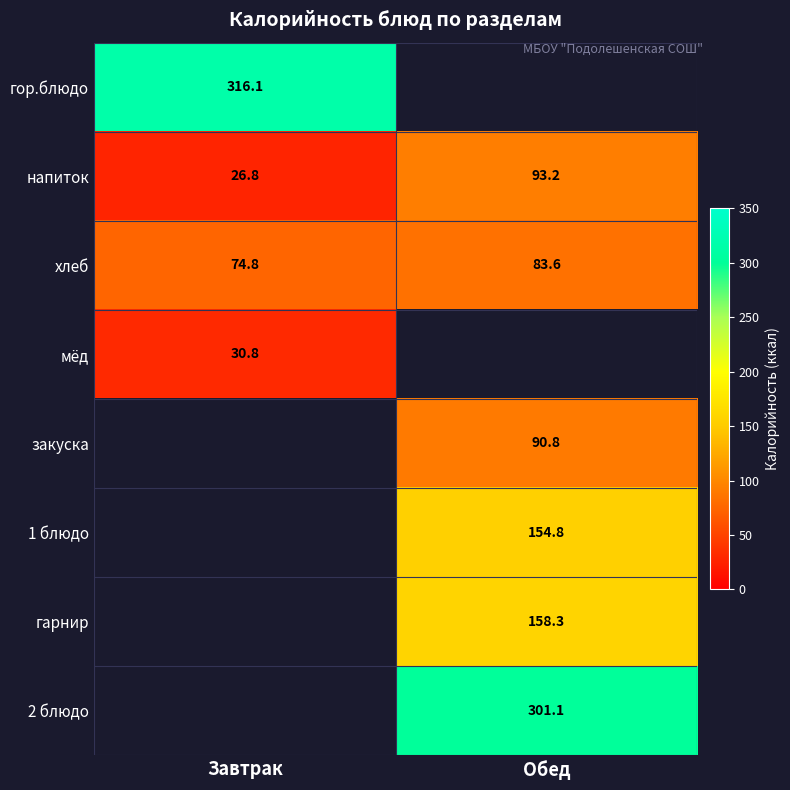

Which has a higher value, Завтрак or Обед?

Обед